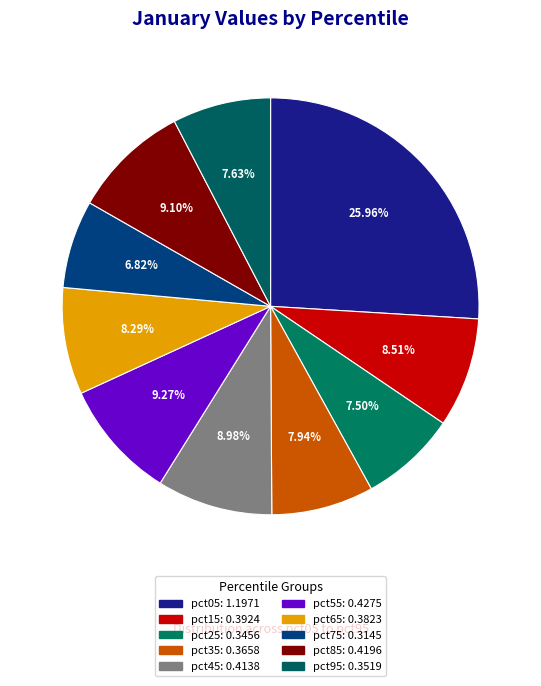

Is it true that pct65 is 8% of the pie?

True